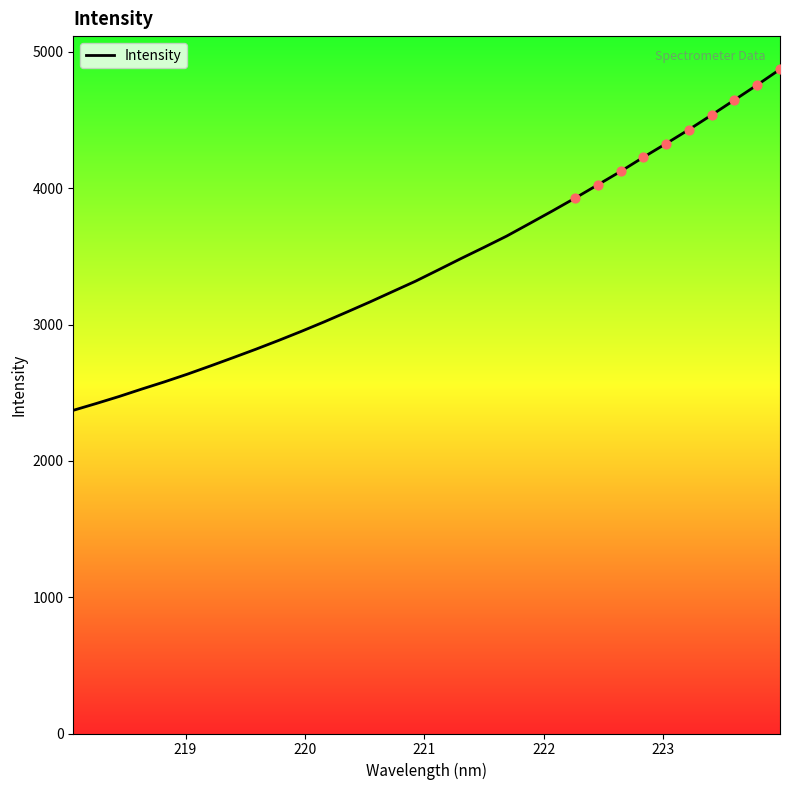

What is the difference between the maximum and minimum values?

2501.5